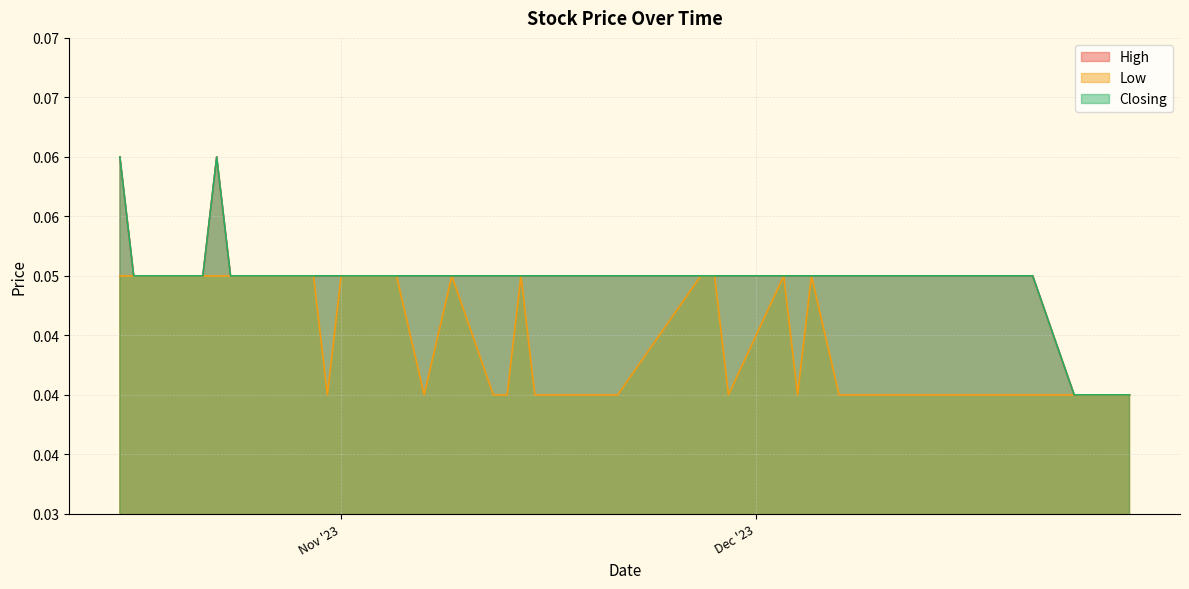

Reading left to right, what are all the values shown in this chart?

High: 28/12/2023=0.0	27/12/2023=0.0	26/12/2023=0.0	24/12/2023=0.0	21/12/2023=0.1	19/12/2023=0.1	18/12/2023=0.1	17/12/2023=0.1	14/12/2023=0.1	13/12/2023=0.1	07/12/2023=0.1	05/12/2023=0.1	04/12/2023=0.1	03/12/2023=0.1	29/11/2023=0.1	28/11/2023=0.1	27/11/2023=0.1	21/11/2023=0.1	20/11/2023=0.1	19/11/2023=0.1	16/11/2023=0.1	15/11/2023=0.1	14/11/2023=0.1	13/11/2023=0.1	12/11/2023=0.1	09/11/2023=0.1	07/11/2023=0.1	05/11/2023=0.1	01/11/2023=0.1	31/10/2023=0.1	30/10/2023=0.1	29/10/2023=0.1	26/10/2023=0.1	24/10/2023=0.1	23/10/2023=0.1	22/10/2023=0.1	19/10/2023=0.1	18/10/2023=0.1	17/10/2023=0.1	16/10/2023=0.1
Low: 28/12/2023=0.0	27/12/2023=0.0	26/12/2023=0.0	24/12/2023=0.0	21/12/2023=0.0	19/12/2023=0.0	18/12/2023=0.0	17/12/2023=0.0	14/12/2023=0.0	13/12/2023=0.0	07/12/2023=0.0	05/12/2023=0.1	04/12/2023=0.0	03/12/2023=0.1	29/11/2023=0.0	28/11/2023=0.1	27/11/2023=0.1	21/11/2023=0.0	20/11/2023=0.0	19/11/2023=0.0	16/11/2023=0.0	15/11/2023=0.0	14/11/2023=0.1	13/11/2023=0.0	12/11/2023=0.0	09/11/2023=0.1	07/11/2023=0.0	05/11/2023=0.1	01/11/2023=0.1	31/10/2023=0.0	30/10/2023=0.1	29/10/2023=0.1	26/10/2023=0.1	24/10/2023=0.1	23/10/2023=0.1	22/10/2023=0.1	19/10/2023=0.1	18/10/2023=0.1	17/10/2023=0.1	16/10/2023=0.1
Closing: 28/12/2023=0.0	27/12/2023=0.0	26/12/2023=0.0	24/12/2023=0.0	21/12/2023=0.1	19/12/2023=0.1	18/12/2023=0.1	17/12/2023=0.1	14/12/2023=0.1	13/12/2023=0.1	07/12/2023=0.1	05/12/2023=0.1	04/12/2023=0.1	03/12/2023=0.1	29/11/2023=0.1	28/11/2023=0.1	27/11/2023=0.1	21/11/2023=0.1	20/11/2023=0.1	19/11/2023=0.1	16/11/2023=0.1	15/11/2023=0.1	14/11/2023=0.1	13/11/2023=0.1	12/11/2023=0.1	09/11/2023=0.1	07/11/2023=0.1	05/11/2023=0.1	01/11/2023=0.1	31/10/2023=0.1	30/10/2023=0.1	29/10/2023=0.1	26/10/2023=0.1	24/10/2023=0.1	23/10/2023=0.1	22/10/2023=0.1	19/10/2023=0.1	18/10/2023=0.1	17/10/2023=0.1	16/10/2023=0.1